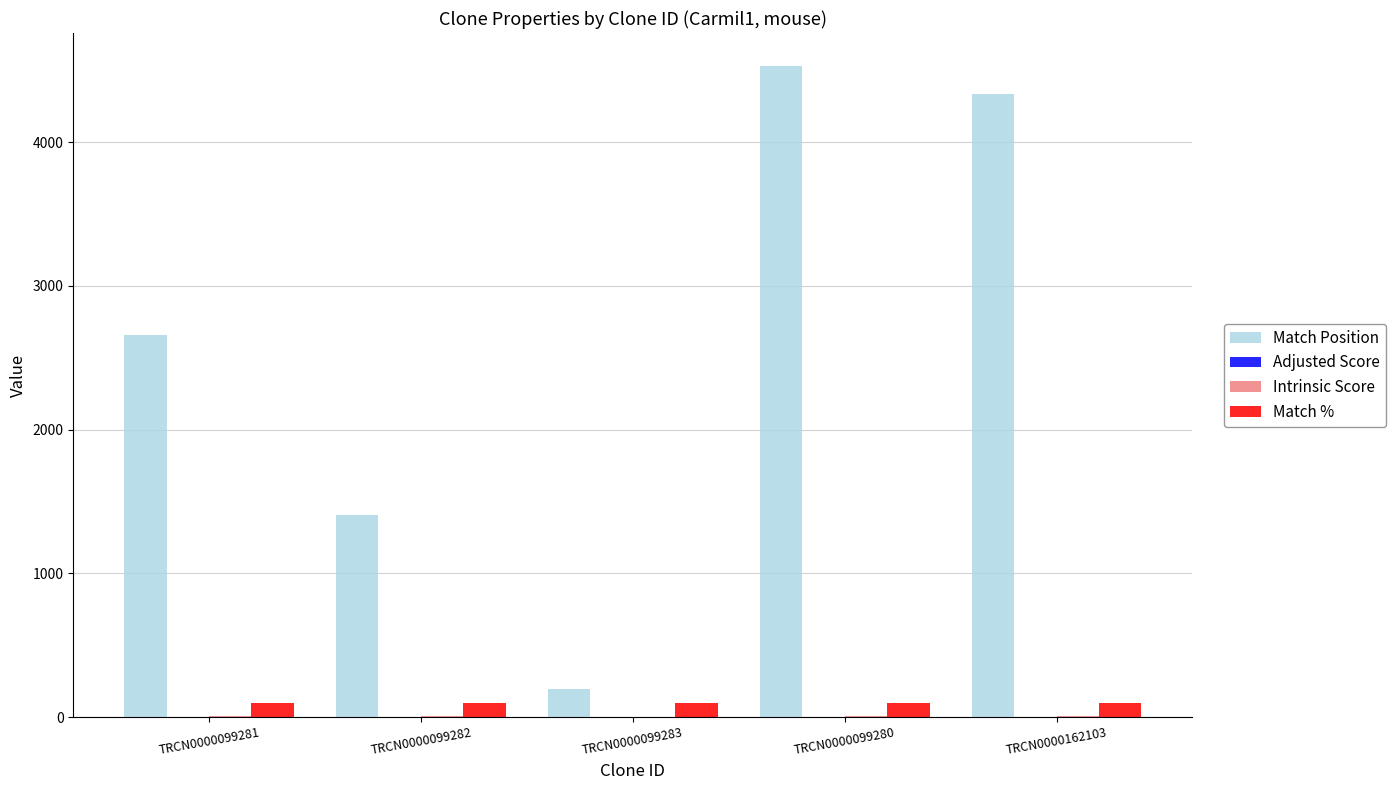

True or false: Match Position has a value of 4532.0 at TRCN0000099280.

True